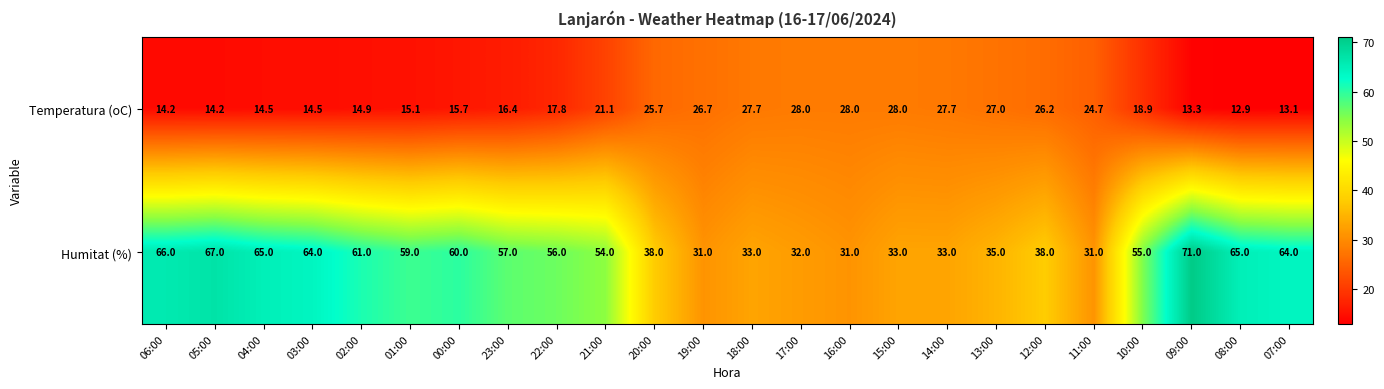

List the series in order of their overall mean, highest first.

Humitat (%), Temperatura (oC)